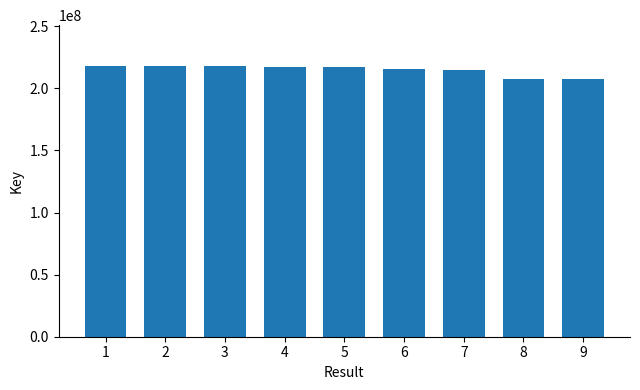

What is the minimum value shown in the chart?

207767033